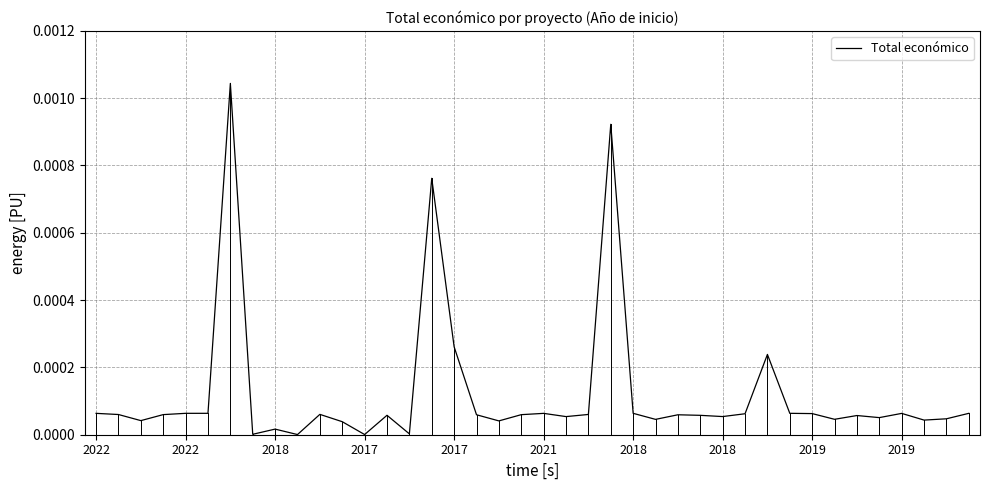

Is this an area chart (filled region under the line)?

No